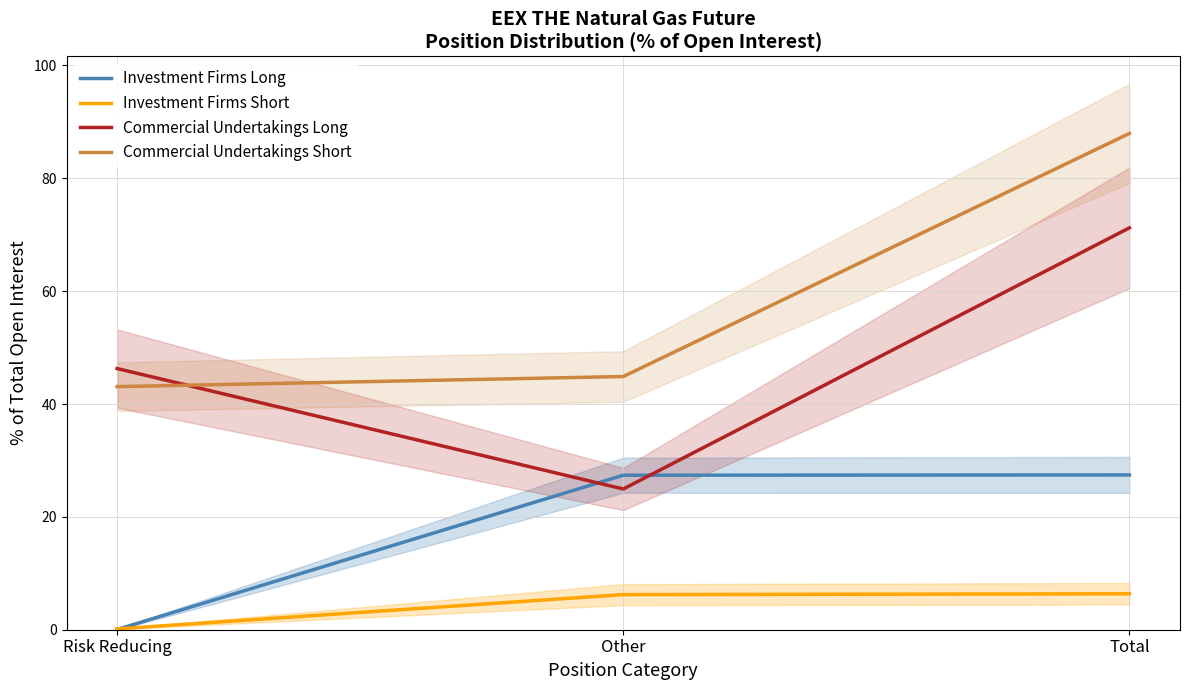

At how many categories does at least one series exceed 6?

3